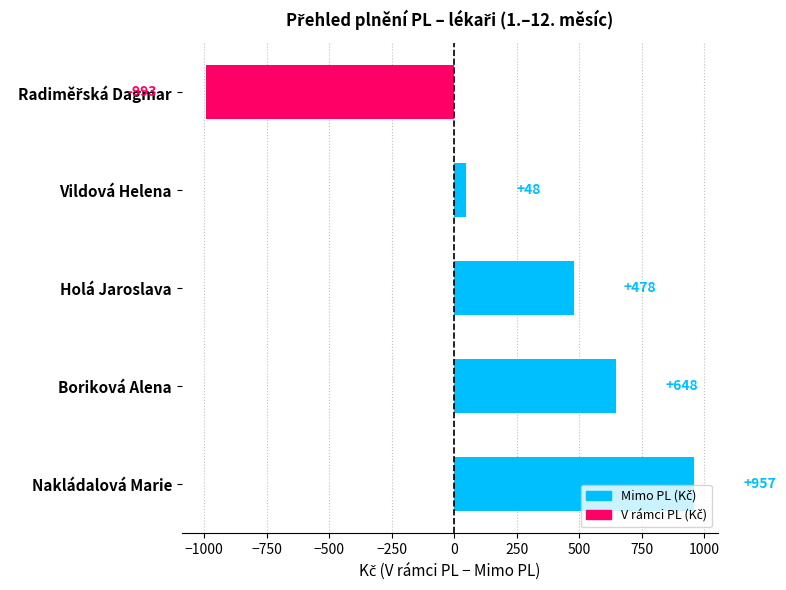

What is the smallest value displayed?

-992.5